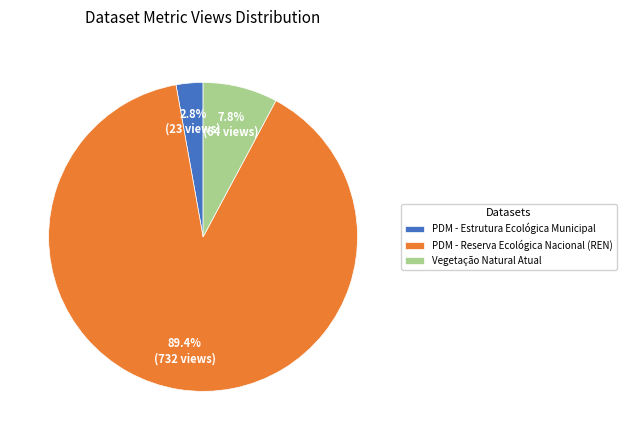

How many segments does this pie chart have?

3